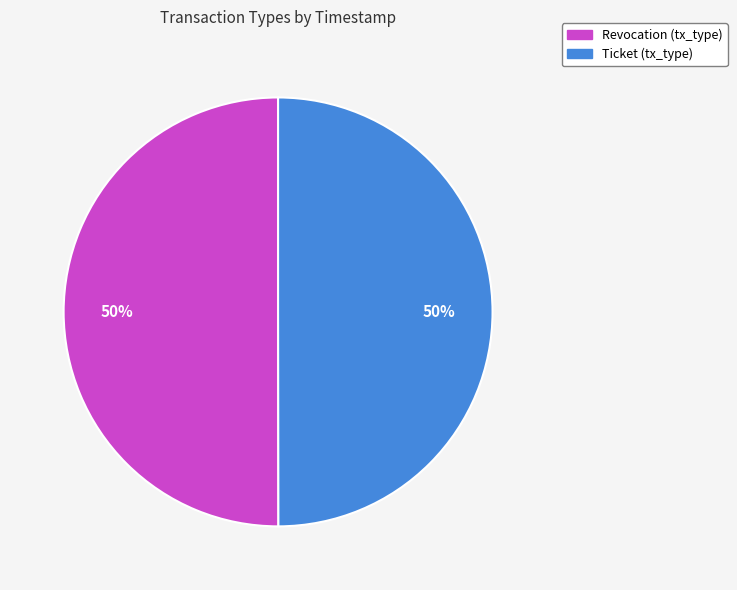

How many slices are in this pie chart?

2